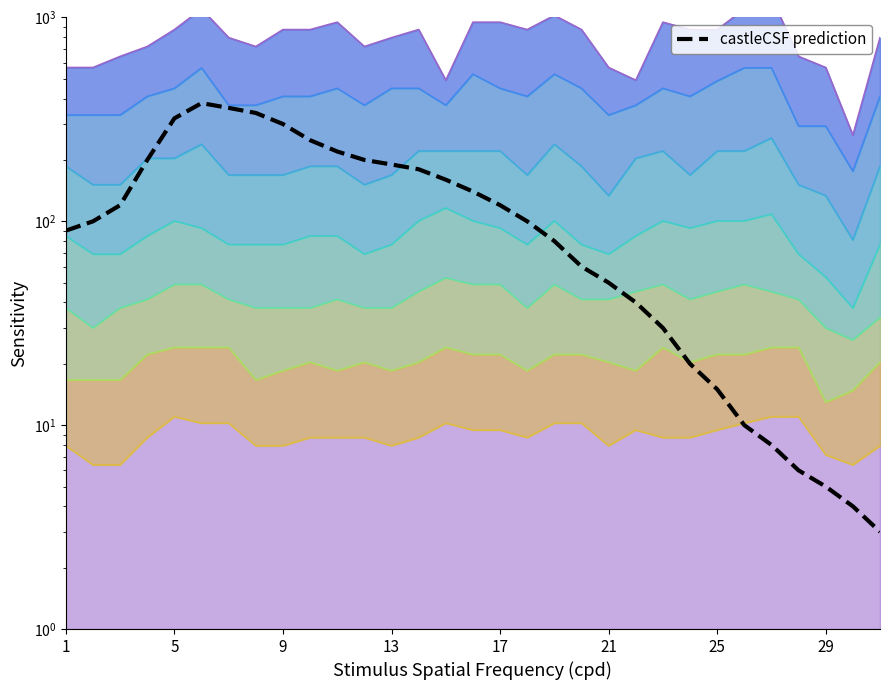

How many data points are less than 100?

14